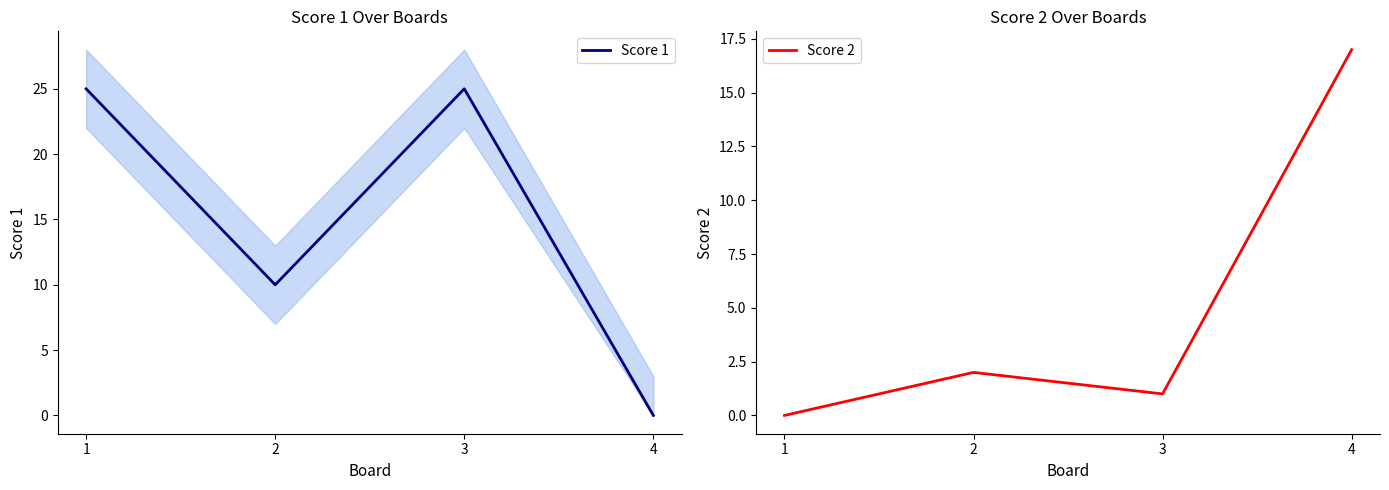

True or false: Score 1 has a value of -11 at 4.

False